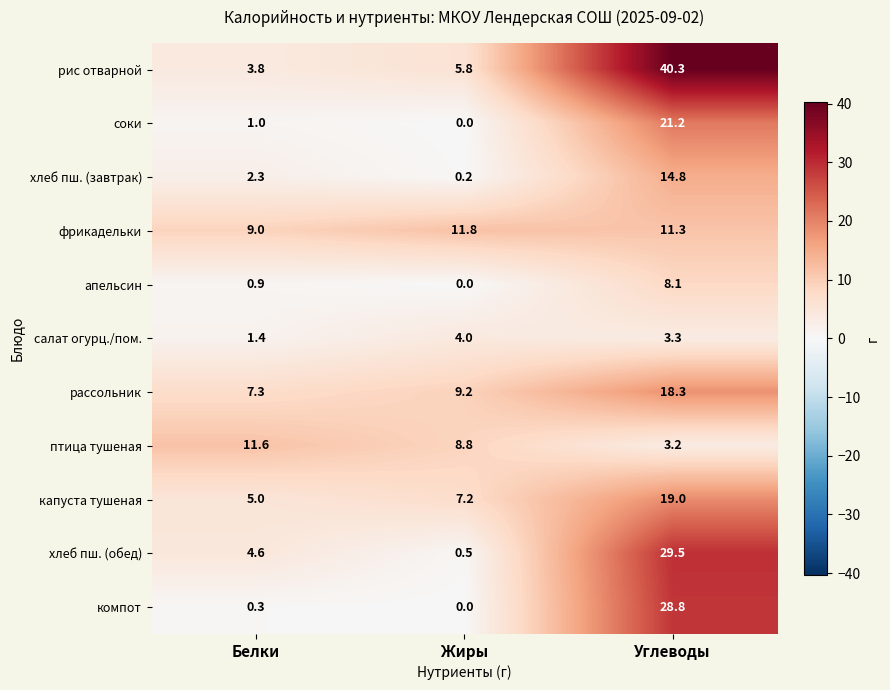

At how many categories does at least one series exceed 8?

3